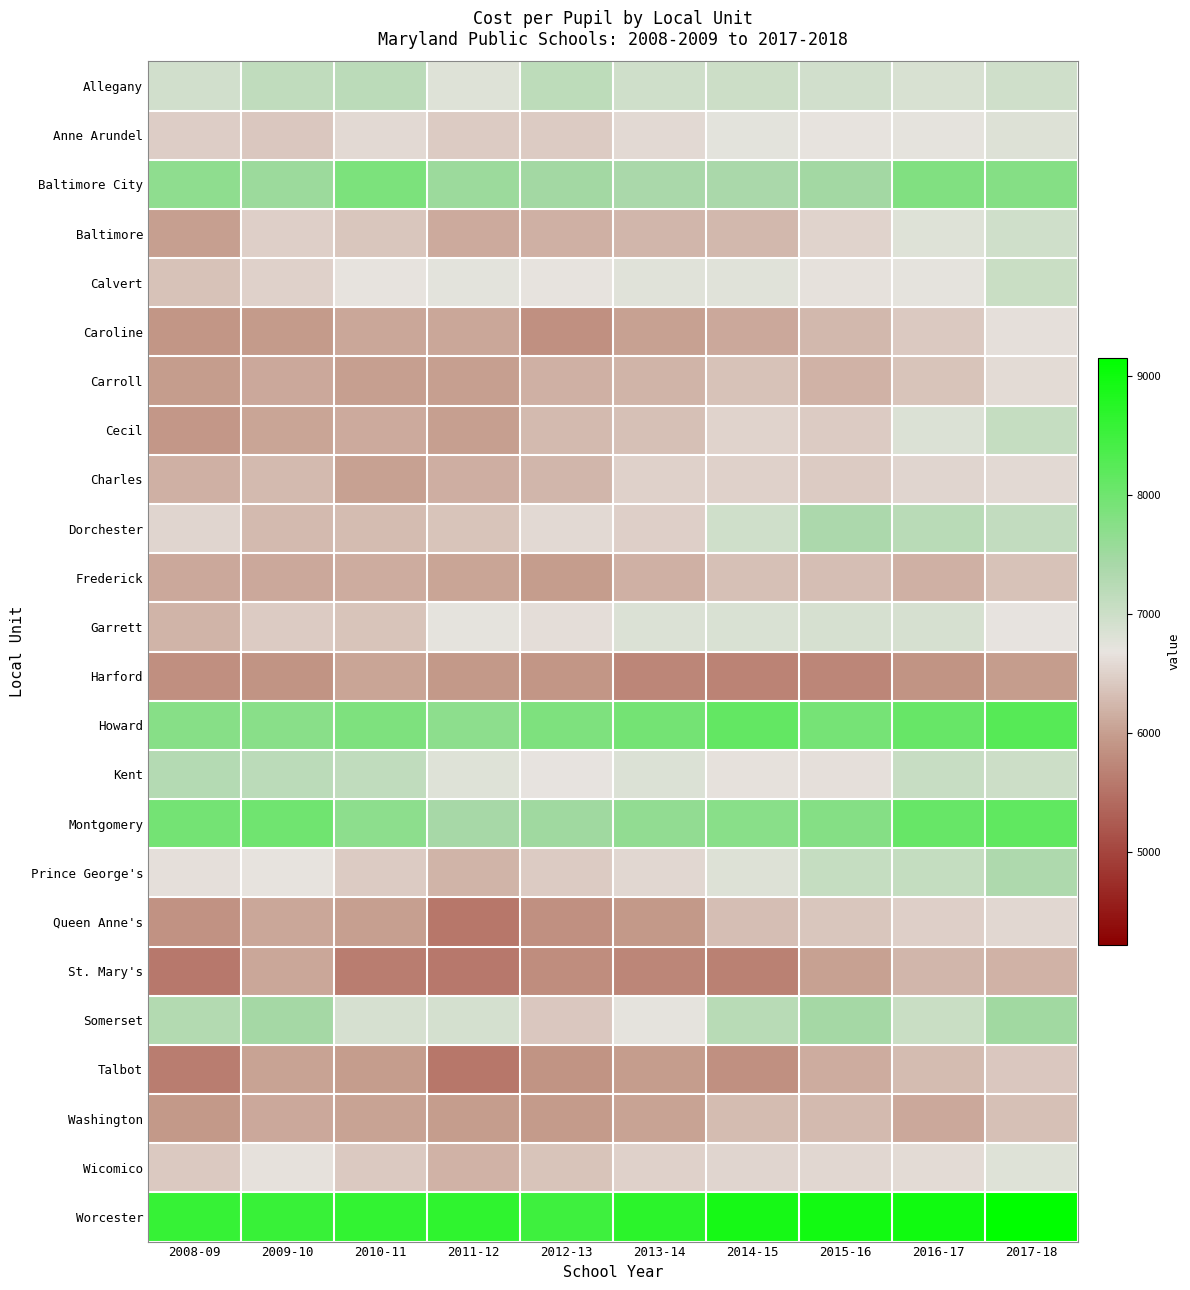

Which series has the largest total across all categories?

Worcester